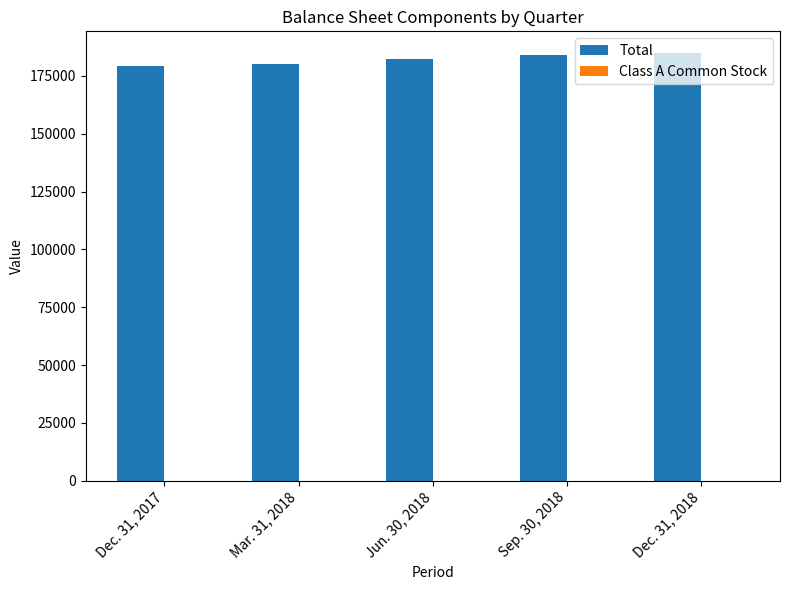

How many series are shown in this chart?

2